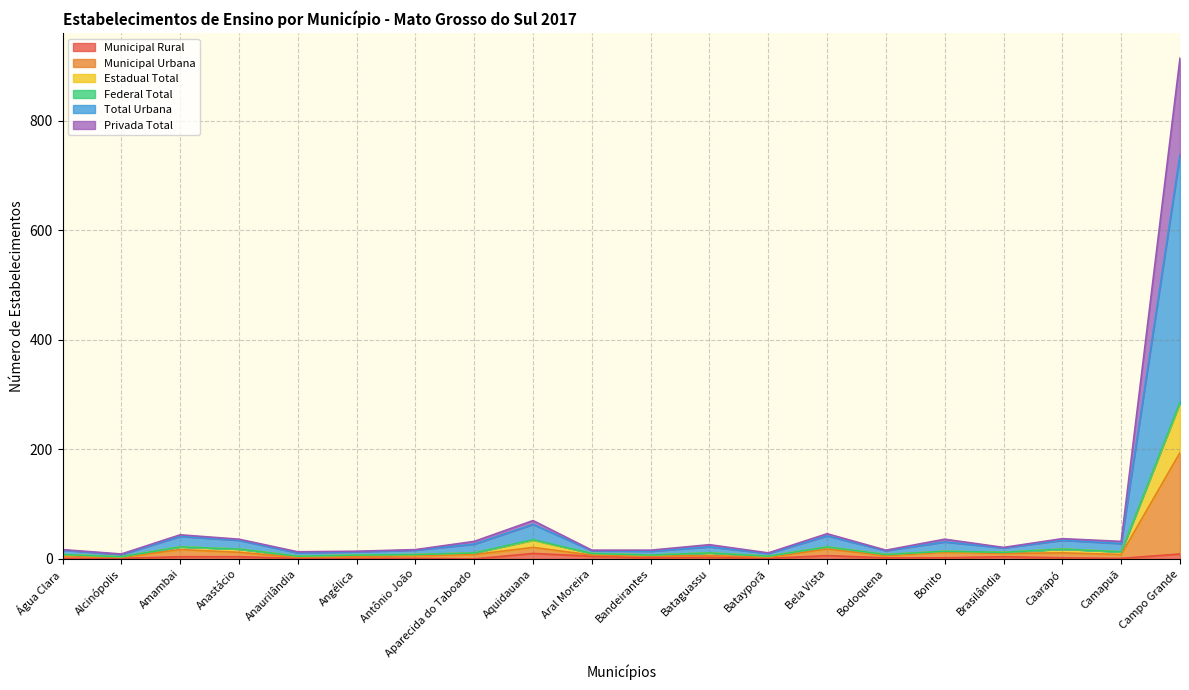

List the labels in order of Estadual Total value, largest first.

Campo Grande, Aquidauana, Amambai, Bela Vista, Anastácio, Caarapó, Bonito, Camapuã, Brasilândia, Aparecida do Taboado, Bataguassu, Aral Moreira, Água Clara, Antônio João, Bodoquena, Angélica, Bandeirantes, Anaurilândia, Batayporã, Alcinópolis